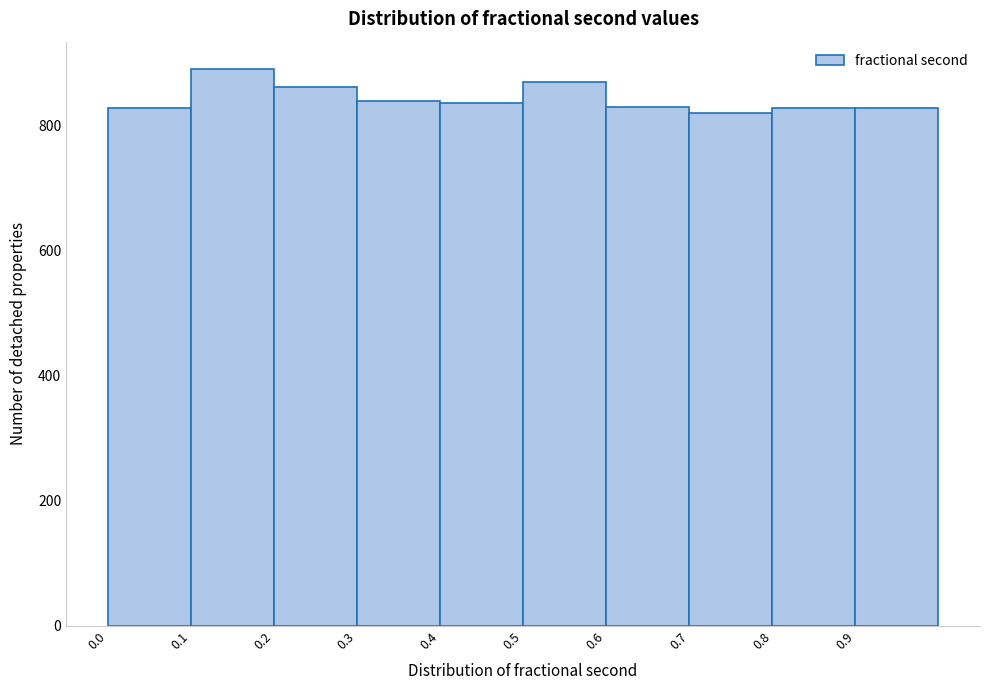

Reading left to right, transcribe this chart: for each bar, give the range it covers on the x-axis and its height. The values are not printed on the chart, so give them approximately, as read against the axis.

0.0 to 0.1: 820
0.1 to 0.2: 880
0.2 to 0.3: 860
0.3 to 0.4: 840
0.4 to 0.5: 840
0.5 to 0.6: 860
0.6 to 0.7: 820
0.7 to 0.8: 820
0.8 to 0.9: 820
0.9 to 1.0: 820